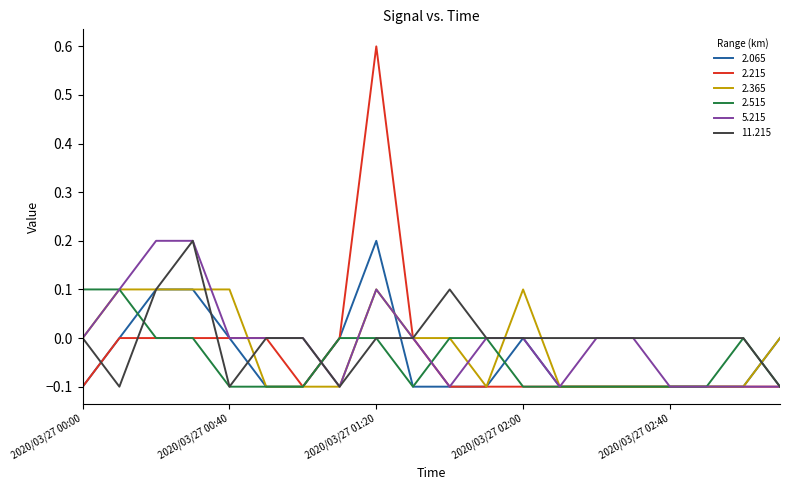

Which series has the widest spread of values?

2.215